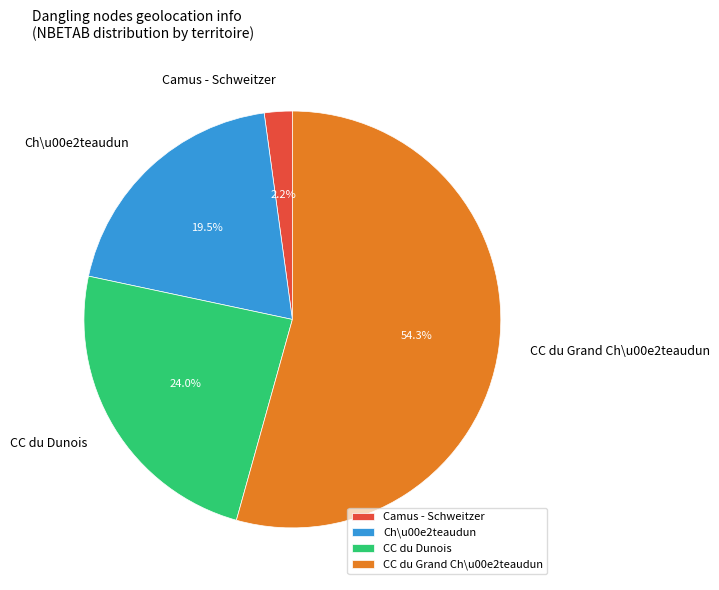

Which has a higher value, CC du Grand Ch\u00e2teaudun or Camus - Schweitzer?

CC du Grand Ch\u00e2teaudun